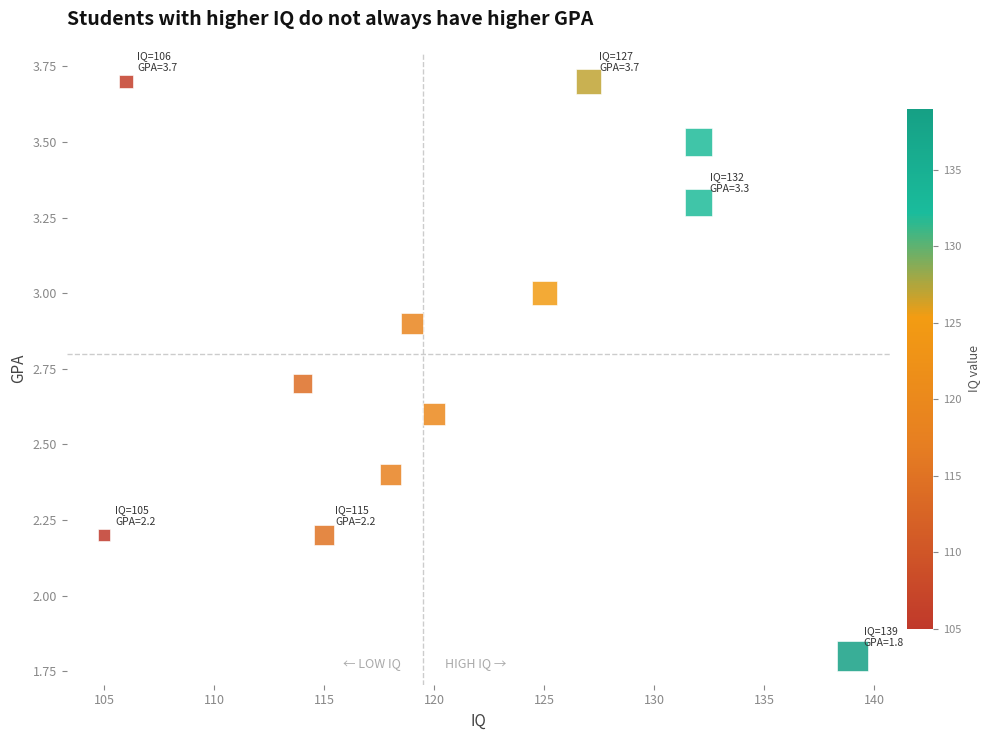

What is the average Y value?

2.8